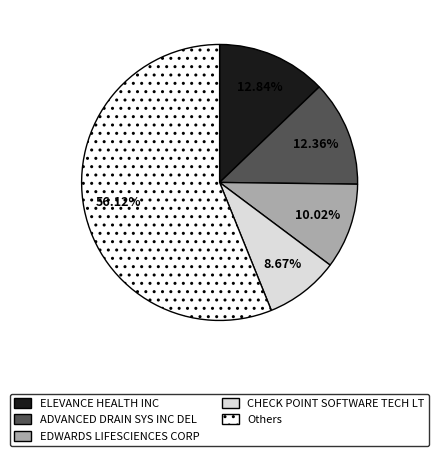

Is the sum of ELEVANCE HEALTH INC and CHECK POINT SOFTWARE TECH LT greater than half?

No